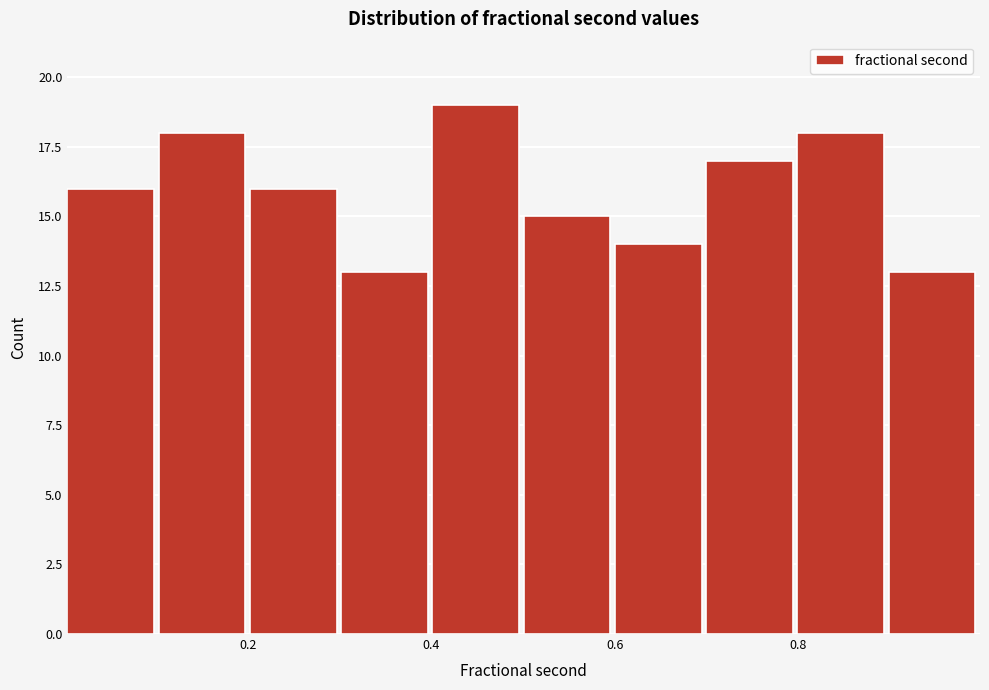

Reading left to right, transcribe this chart: for each bar, give the range it covers on the x-axis and its height. Neither the bar edges nor the heights are printed on the chart, so give them approximately, as read against the axes.

0.0 to 0.1: 16
0.1 to 0.2: 18
0.2 to 0.3: 16
0.3 to 0.4: 13
0.4 to 0.5: 19
0.5 to 0.6: 15
0.6 to 0.7: 14
0.7 to 0.8: 17
0.8 to 0.9: 18
0.9 to 1.0: 13